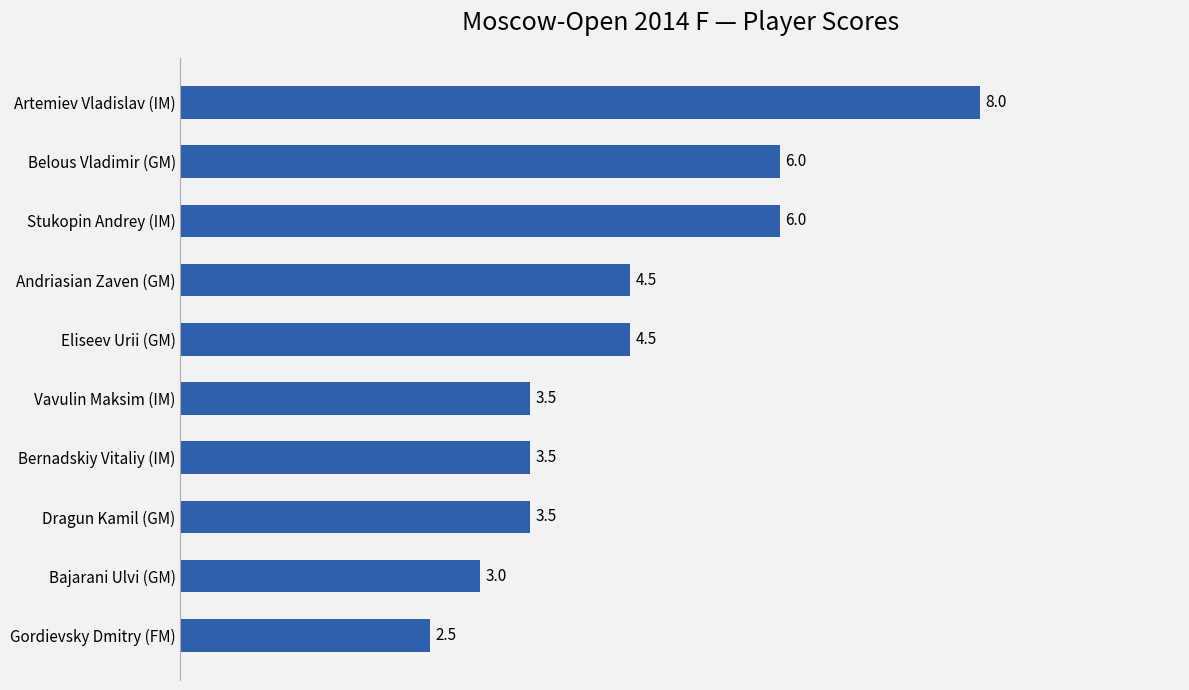

True or false: the data shows 8.0 at Artemiev Vladislav (IM).

True